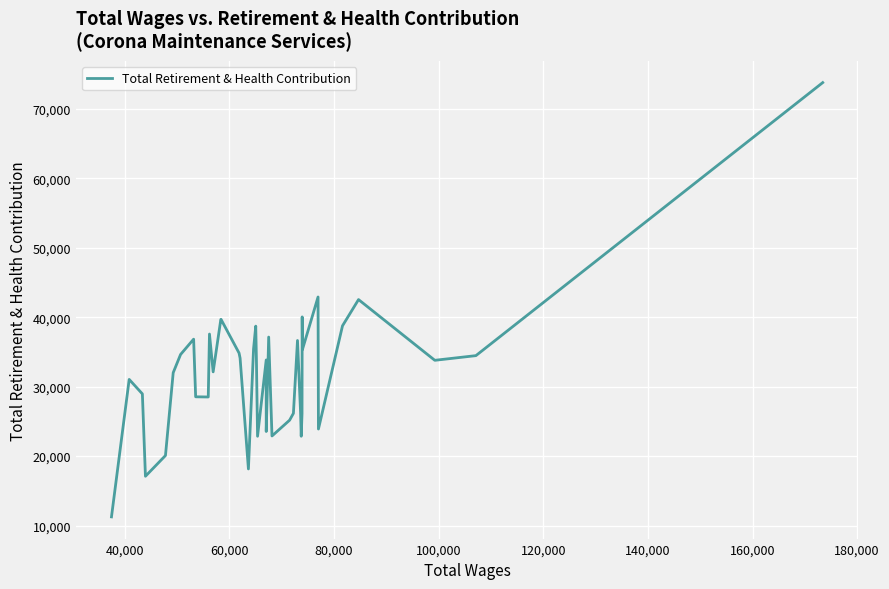

What is the smallest value displayed?

11249